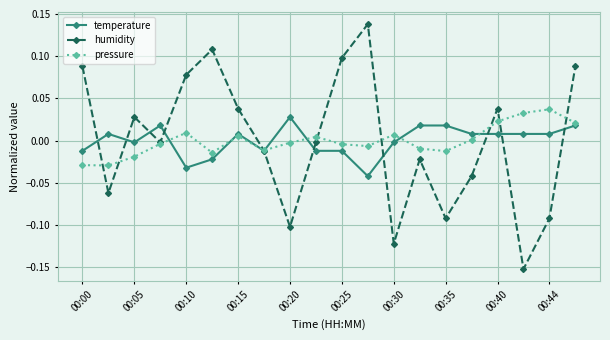

How many interior local valleys does the humidity series have?

6